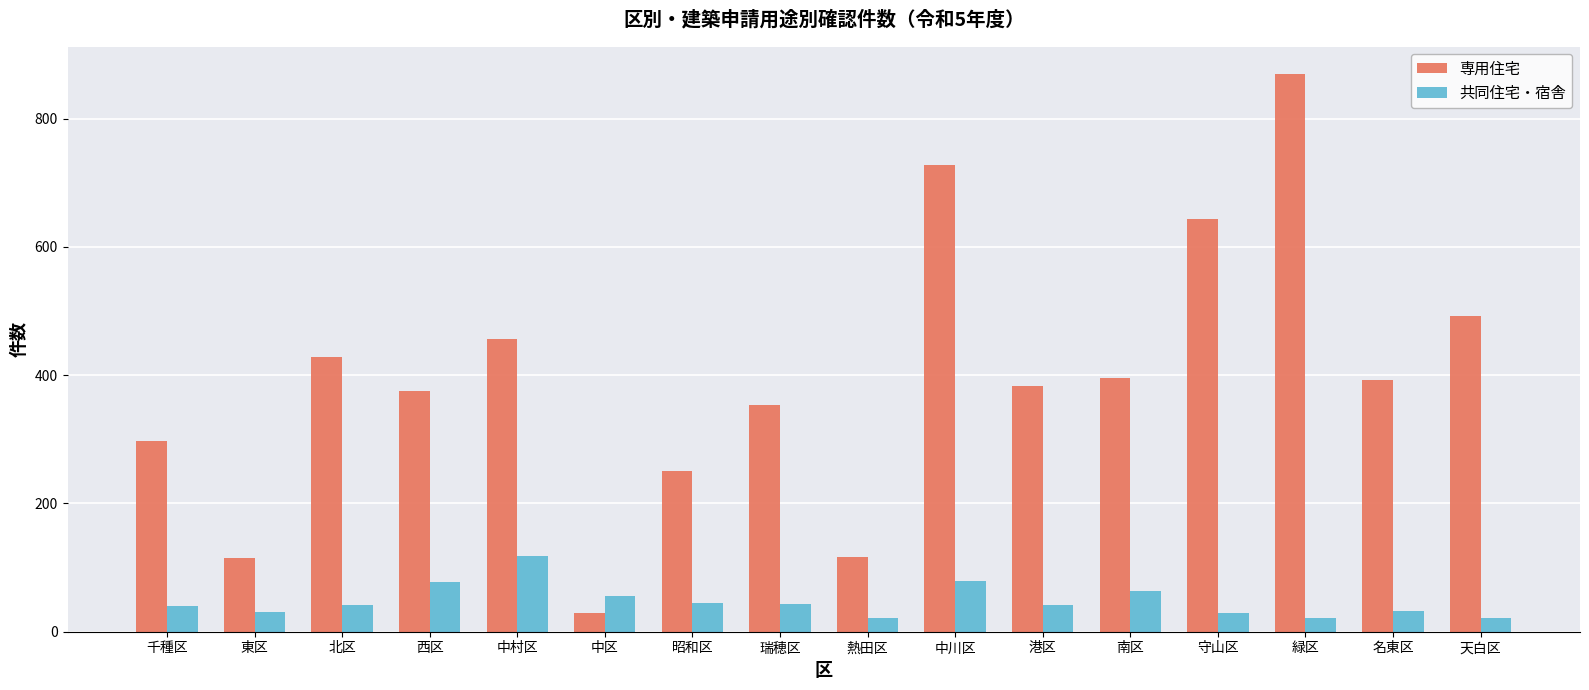

The 専用住宅 series shows 644 at 守山区. True or false?

True